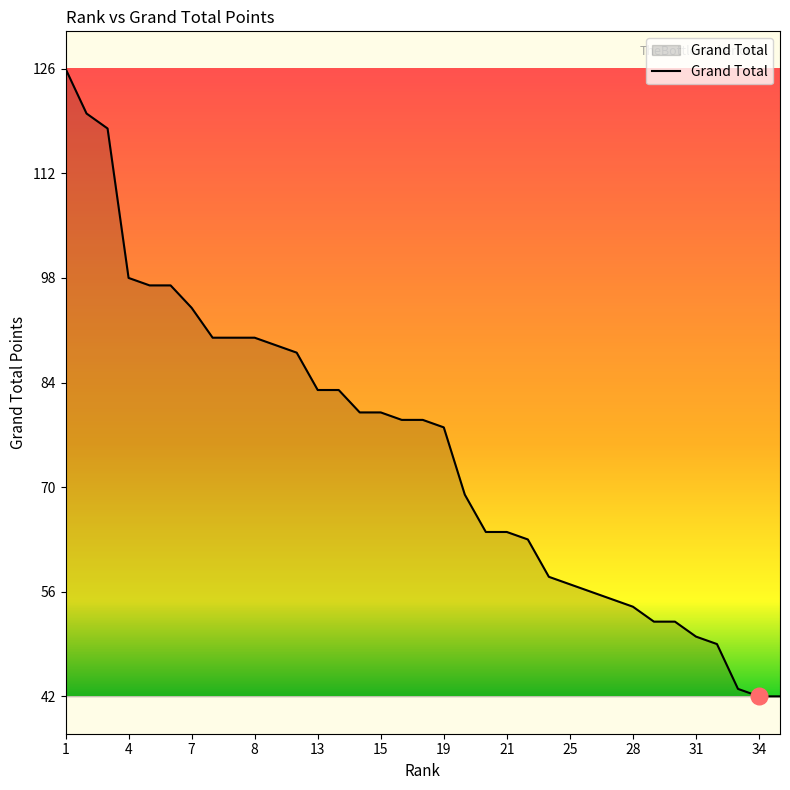

What is the maximum value shown in the chart?

126